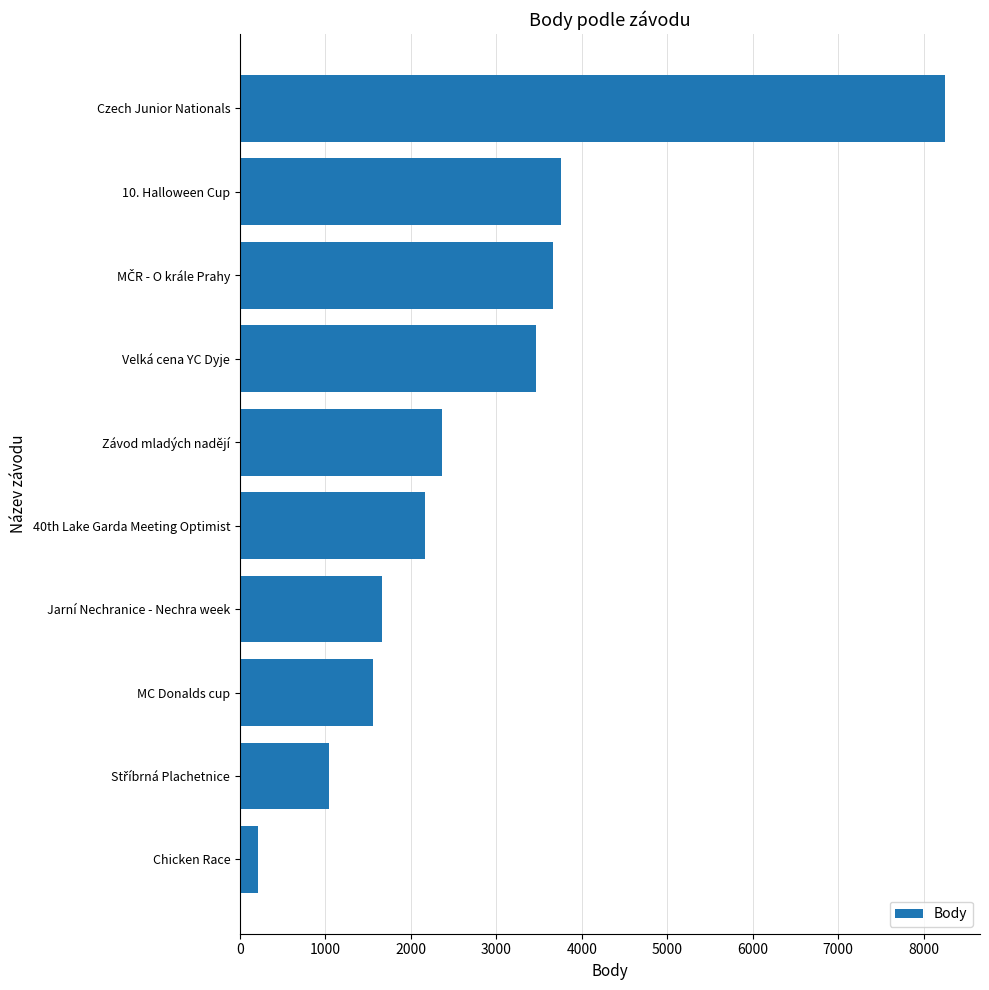

What is the greatest value displayed?

8247